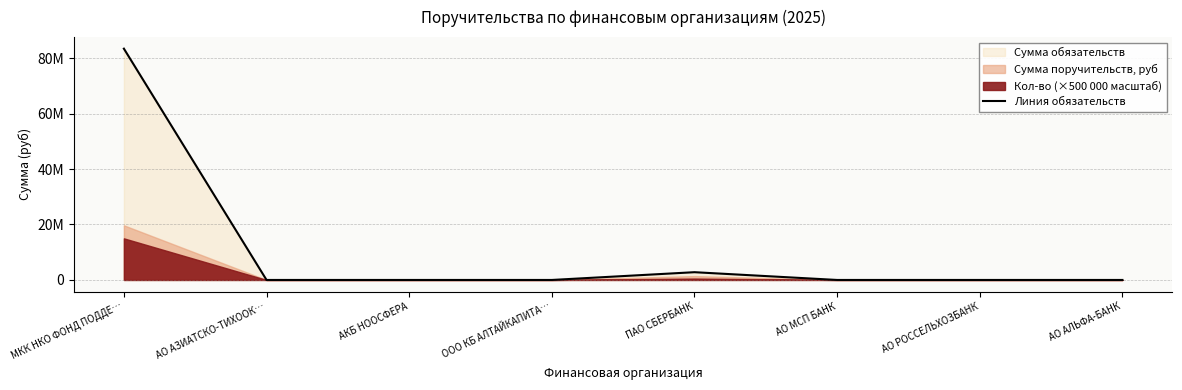

Reading left to right, transcribe all the data shown in this chart.

МКК НКО ФОНД ПОДДЕ…=83402500	АО АЗИАТСКО-ТИХООК…=0	АКБ НООСФЕРА=0	ООО КБ АЛТАЙКАПИТА…=0	ПАО СБЕРБАНК=2800000	АО МСП БАНК=0	АО РОССЕЛЬХОЗБАНК=0	АО АЛЬФА-БАНК=0